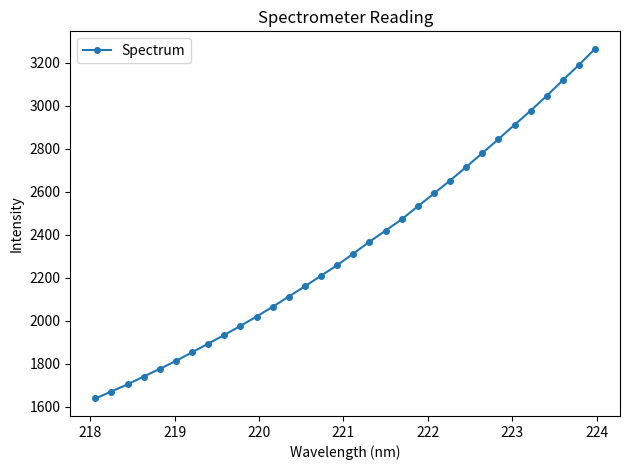

What is the difference between the maximum and minimum values?

1625.3